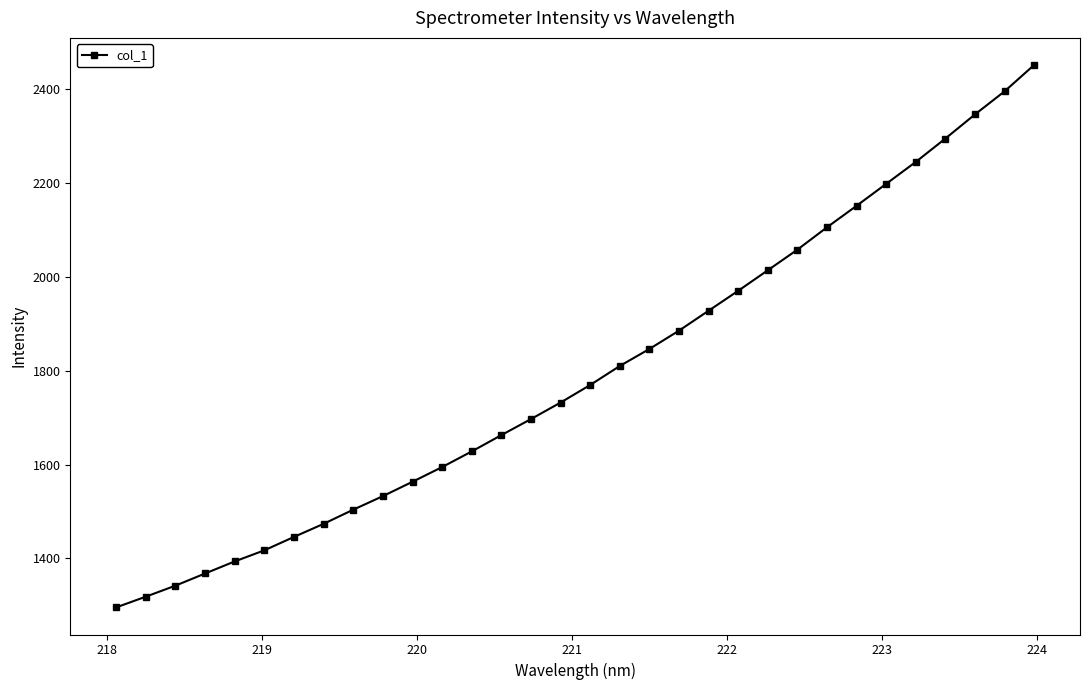

What is the difference between the maximum and minimum values?

1156.2